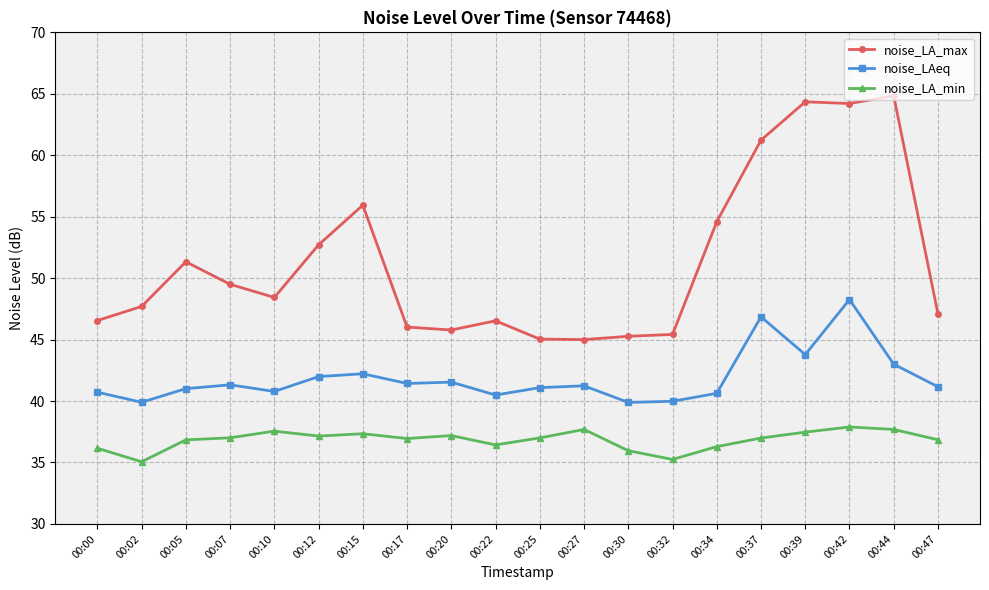

True or false: noise_LA_max and noise_LAeq intersect in this chart.

False